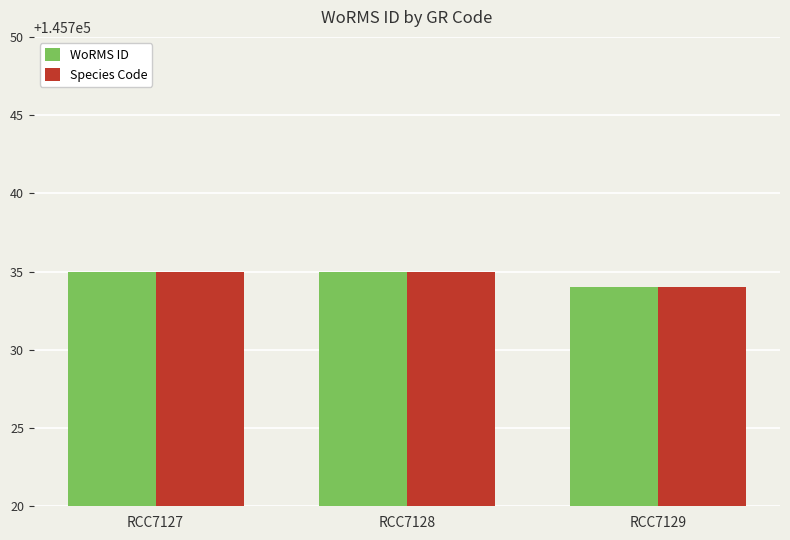

What is the total value across all series at RCC7128?

291470